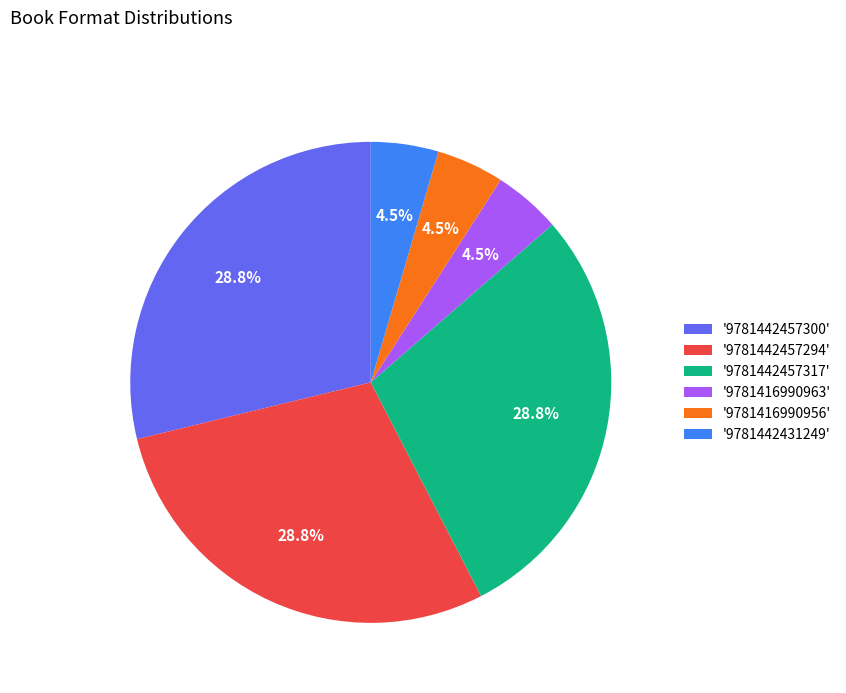

Approximately how many times larger is the value at '9781442431249' compared to '9781416990956'?

1.0